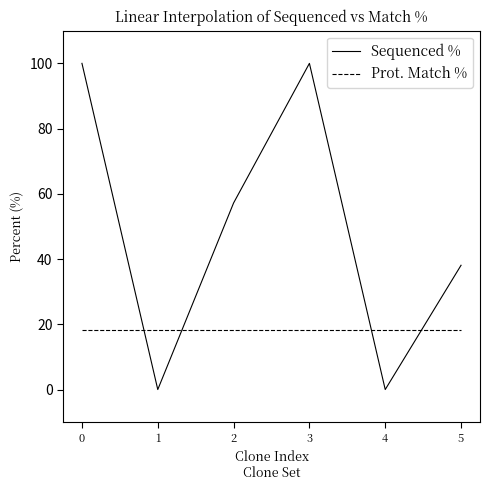

The Sequenced % series shows 0.0 at 4. True or false?

True